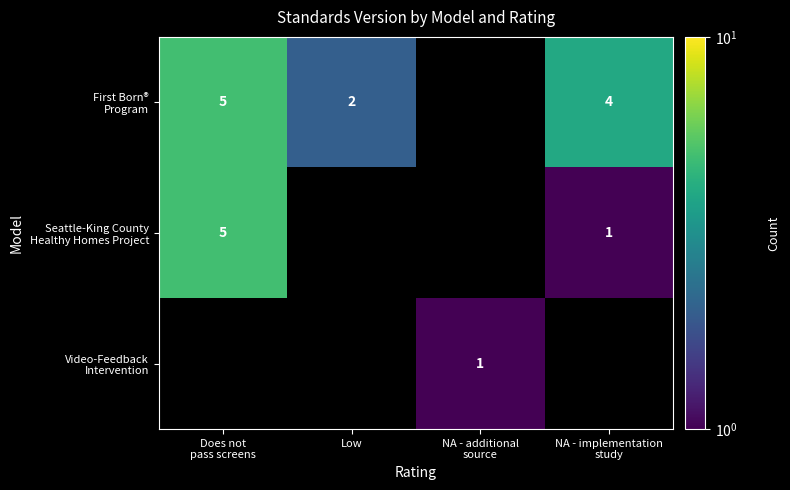

Which category has the lowest value in the Seattle-King County Healthy Homes Project series?

NA - implementation study